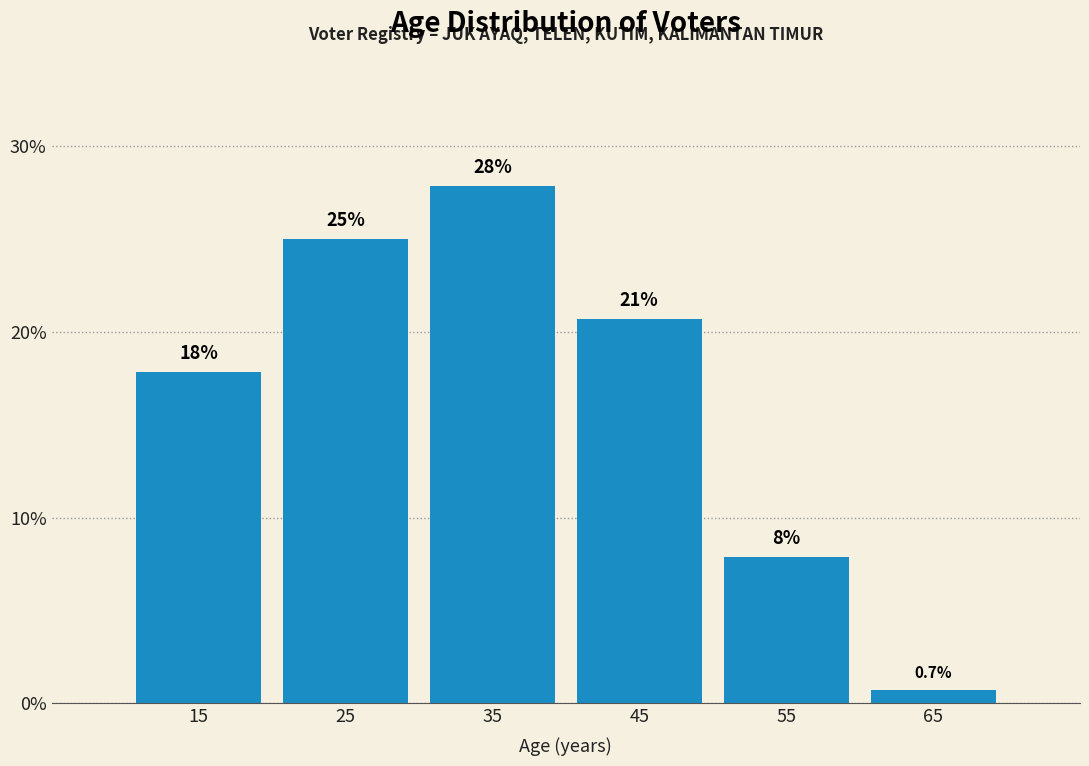

Are the bars horizontal?

No